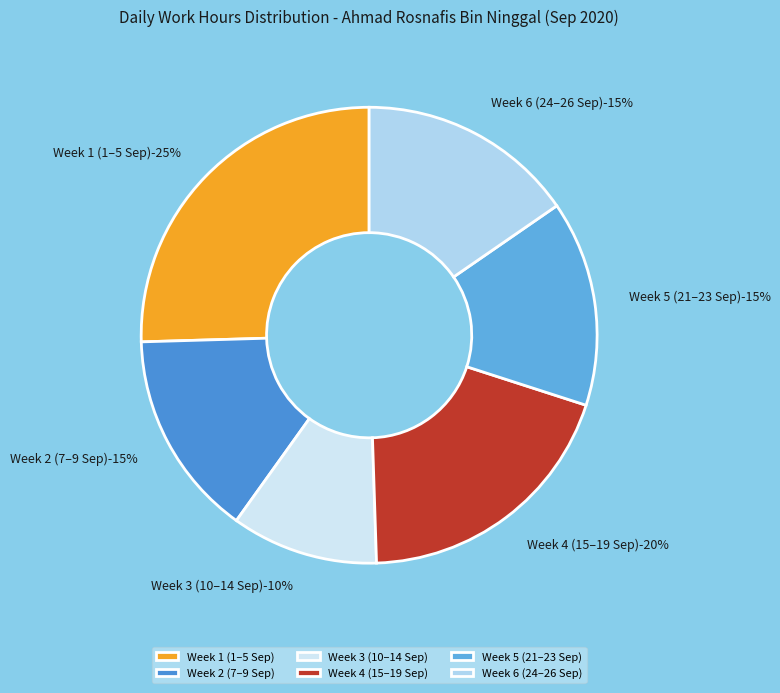

Does 1-Tue represent more than half of the total?

No